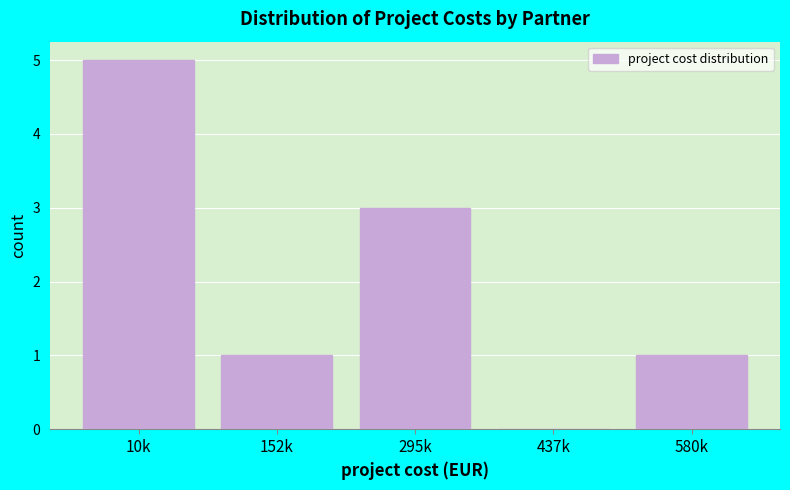

Reading left to right, transcribe all the data shown in this chart.

10k=5	152k=1	295k=3	437k=0	580k=1